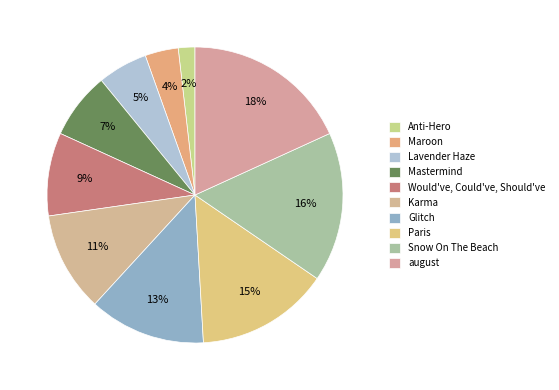

What is the ratio of the value at august to the value at Paris?

1.2